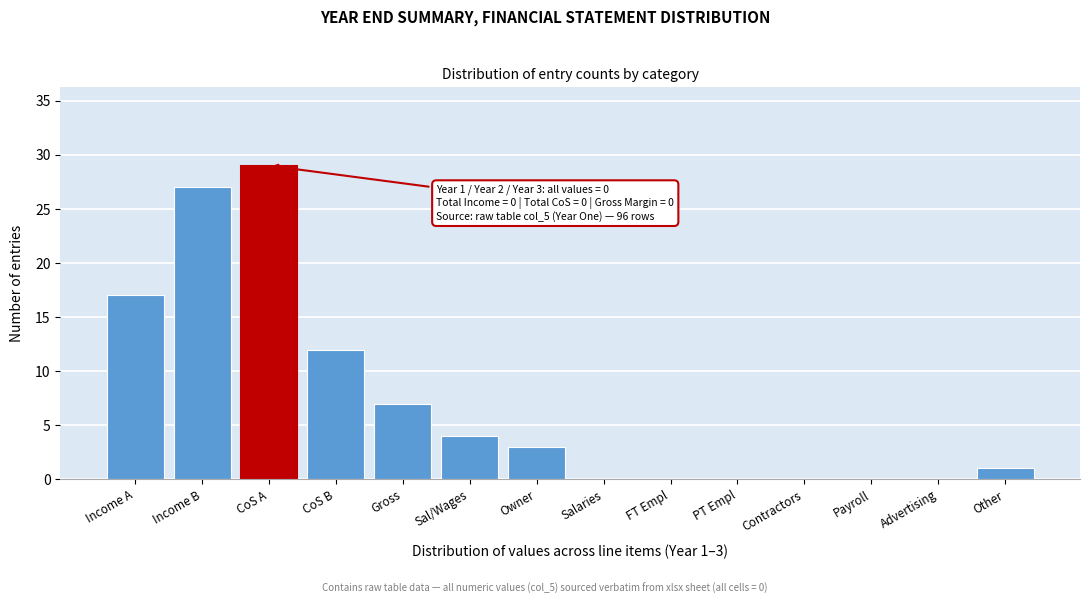

Reading right to left, extract all data points from this chart.

Other=1	Advertising=0	Payroll=0	Contractors=0	PT Empl=0	FT Empl=0	Salaries=0	Owner=3	Sal/Wages=4	Gross=7	CoS B=12	CoS A=29	Income B=27	Income A=17